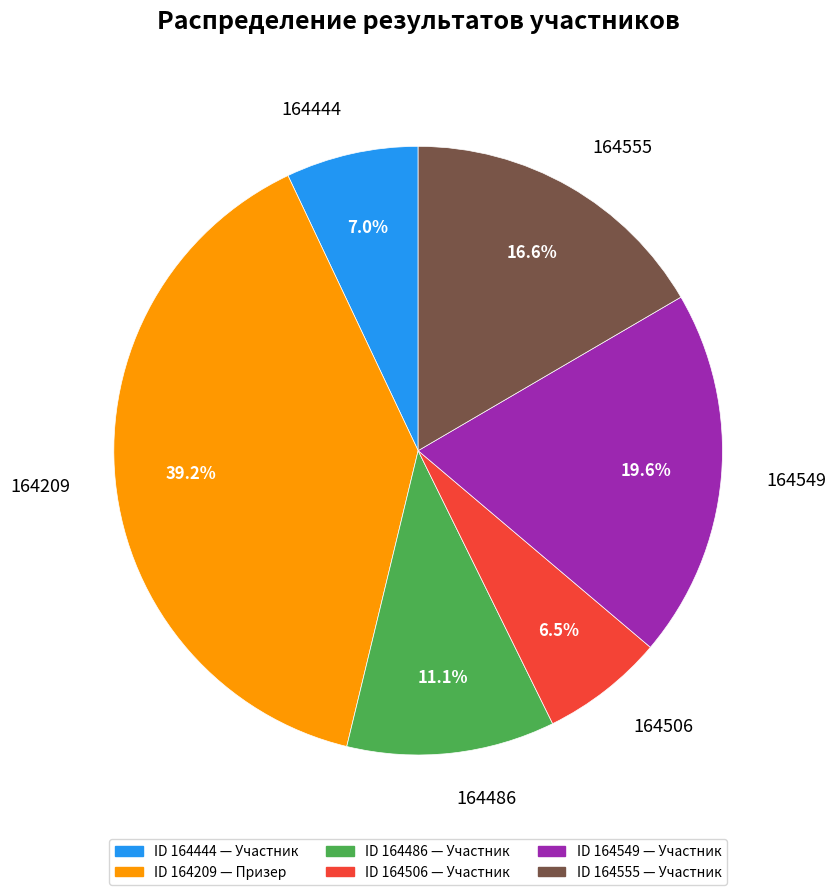

Does 164506 account for over 50% of the chart?

No